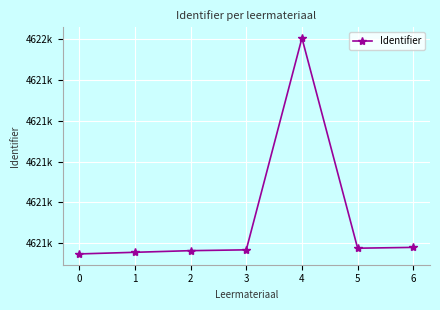

How many points are lower than both their immediate neighbors (excluding endpoints)?

1